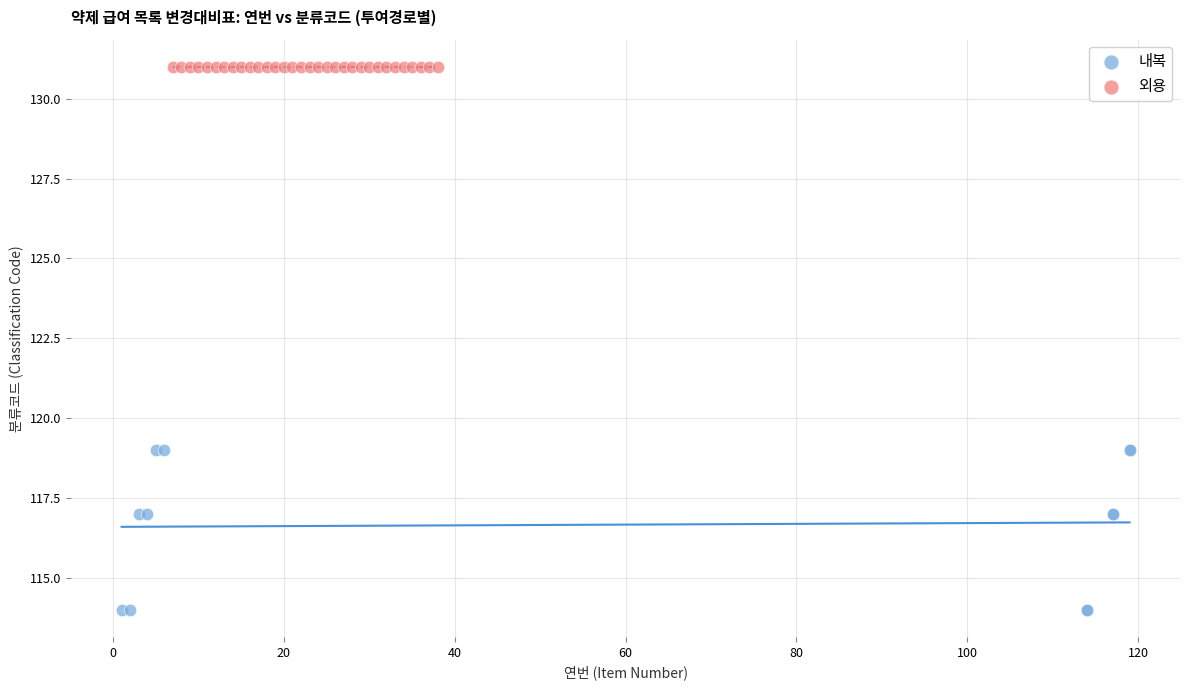

Which series contains the lowest Y value?

내복